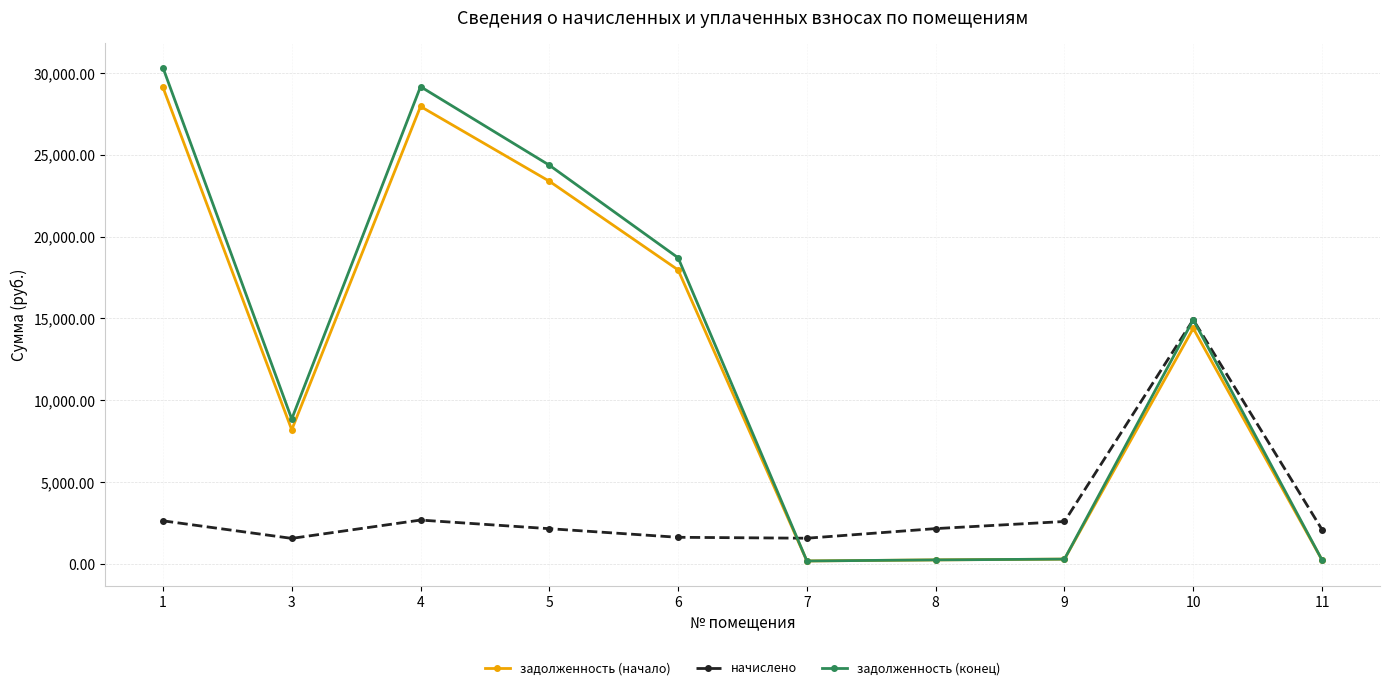

Is the value of задолженность (конец) at 10 greater than the value of начислено at 3?

Yes